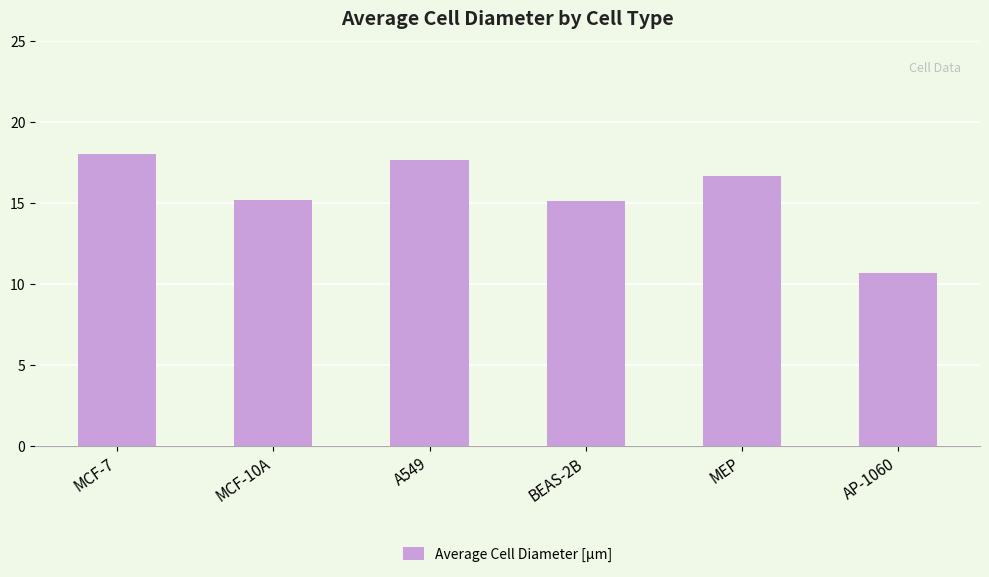

Read the value at BEAS-2B.

15.1